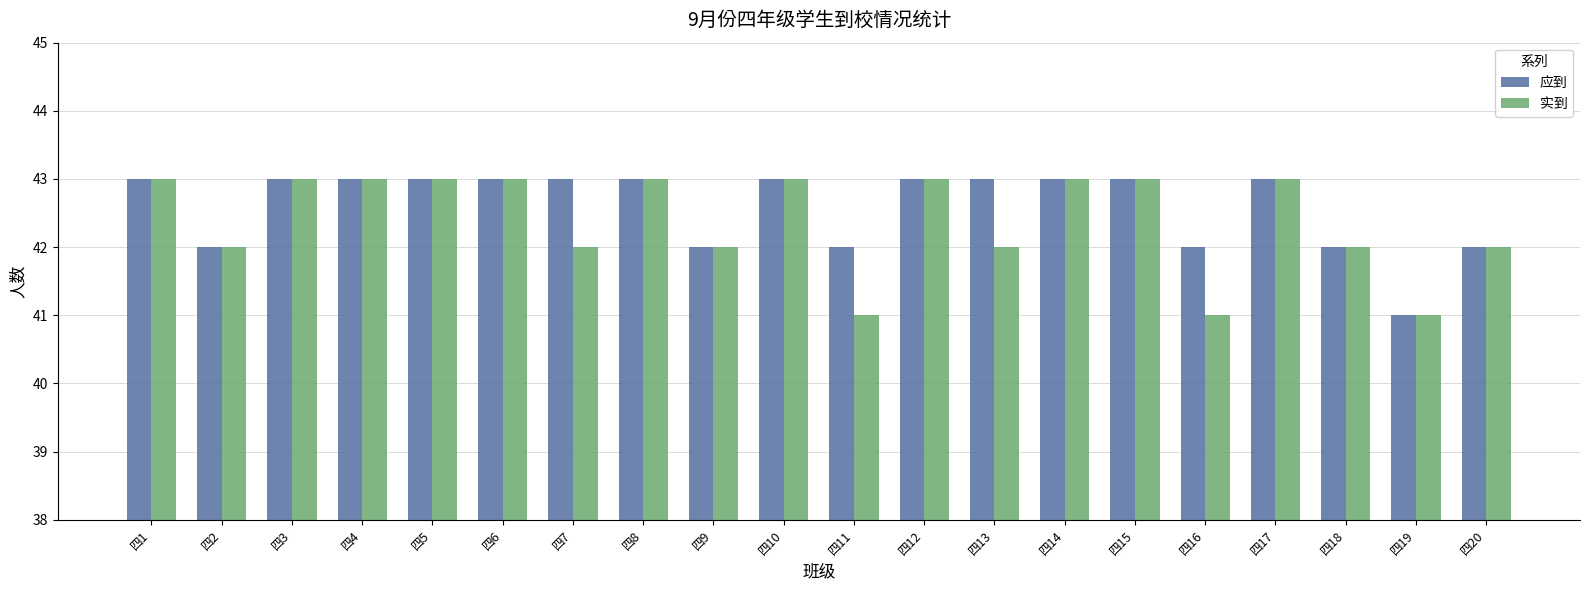

How many categories are shown in the chart?

20